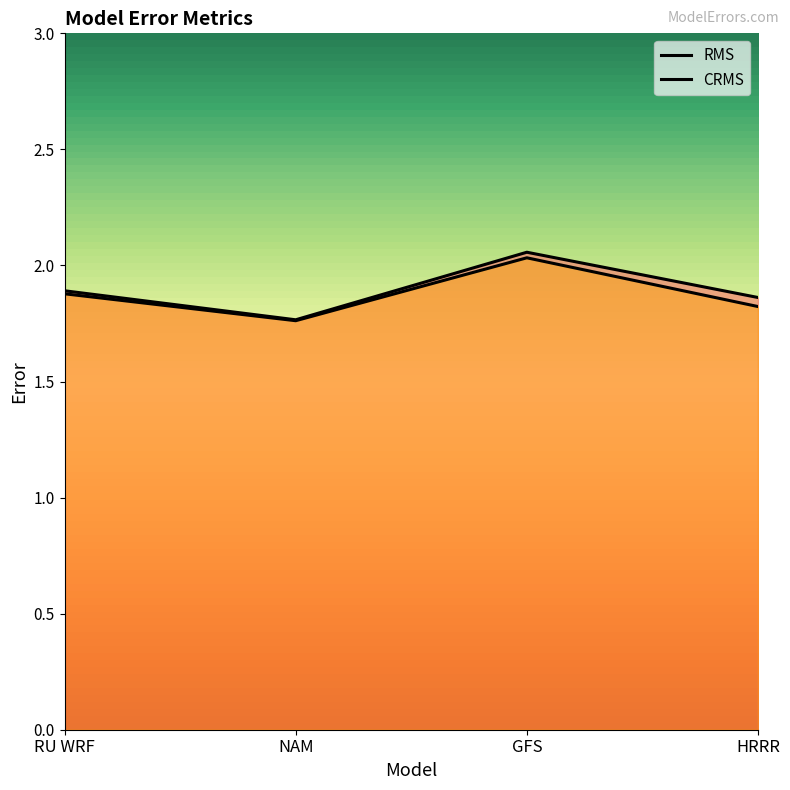

How many lines are shown in the chart?

2